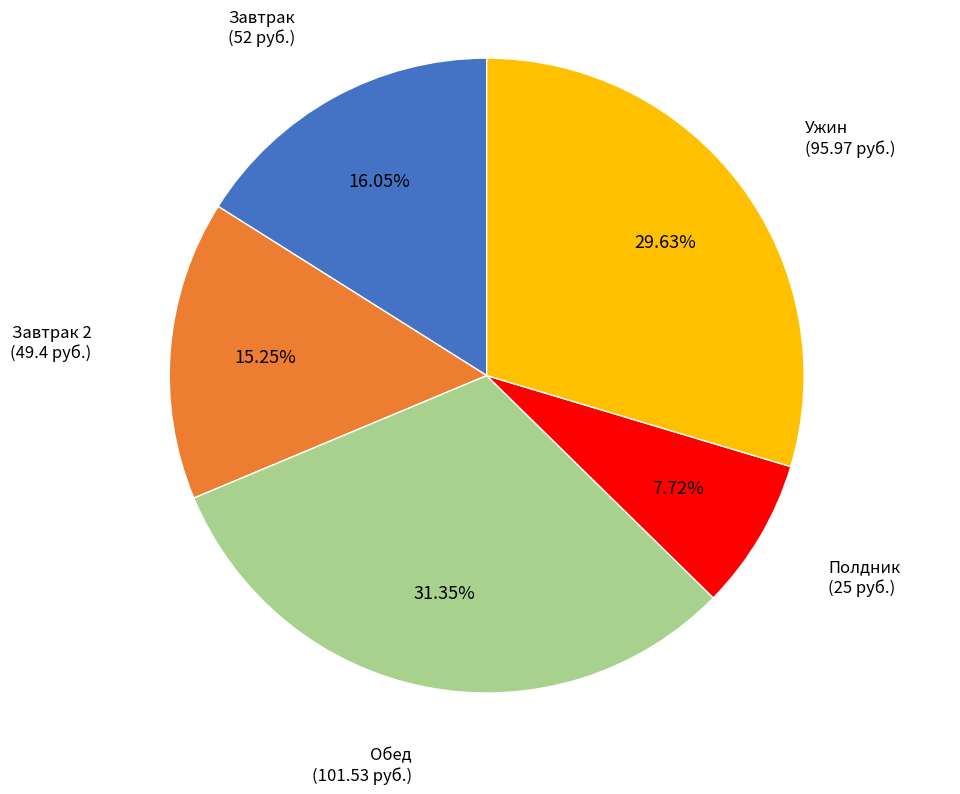

The Завтрак 2 slice represents 26% of the pie. True or false?

False